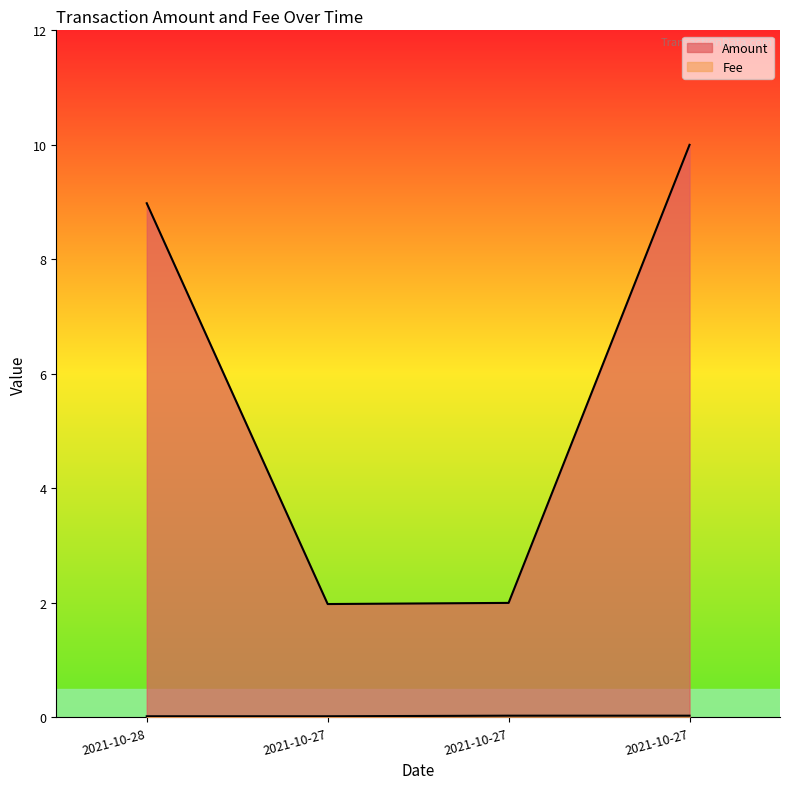

What is the label of the 2nd point from the right?

2021-10-27 11:18:00